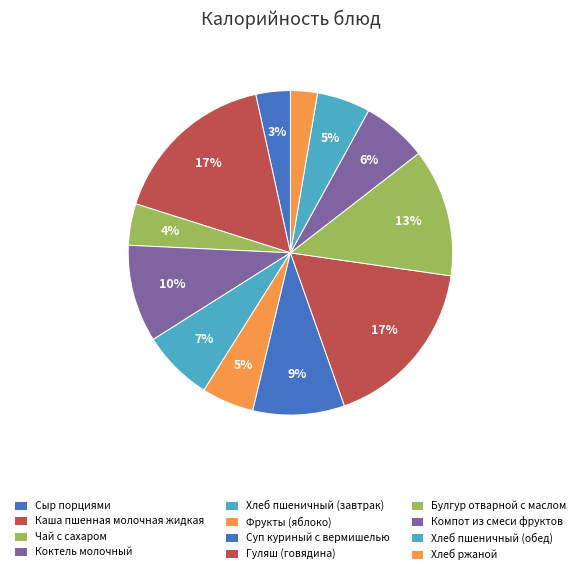

To the nearest percent, what portion does Булгур отварной с маслом represent?

13%